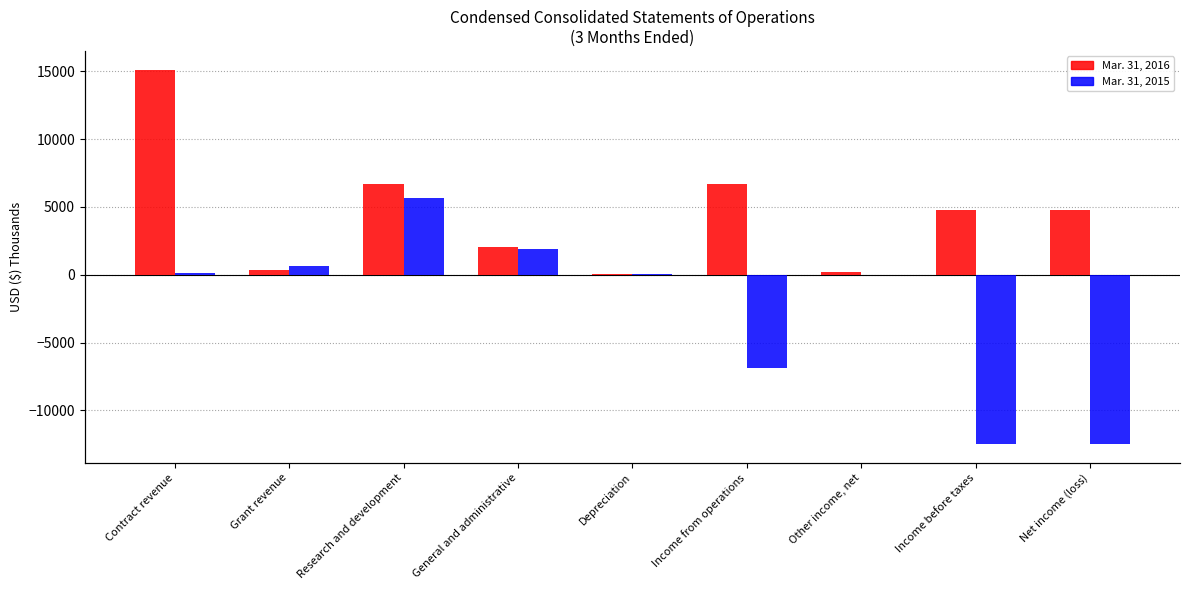

Which series has the largest total across all categories?

Mar. 31, 2016